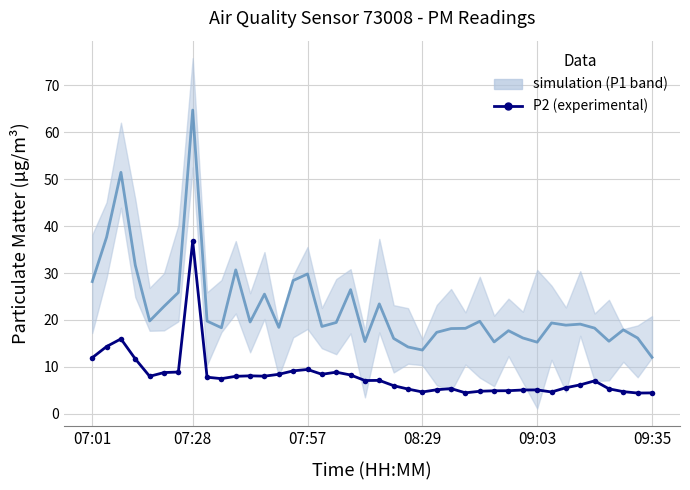

Is it true that the value at 34 is 8.4?

False